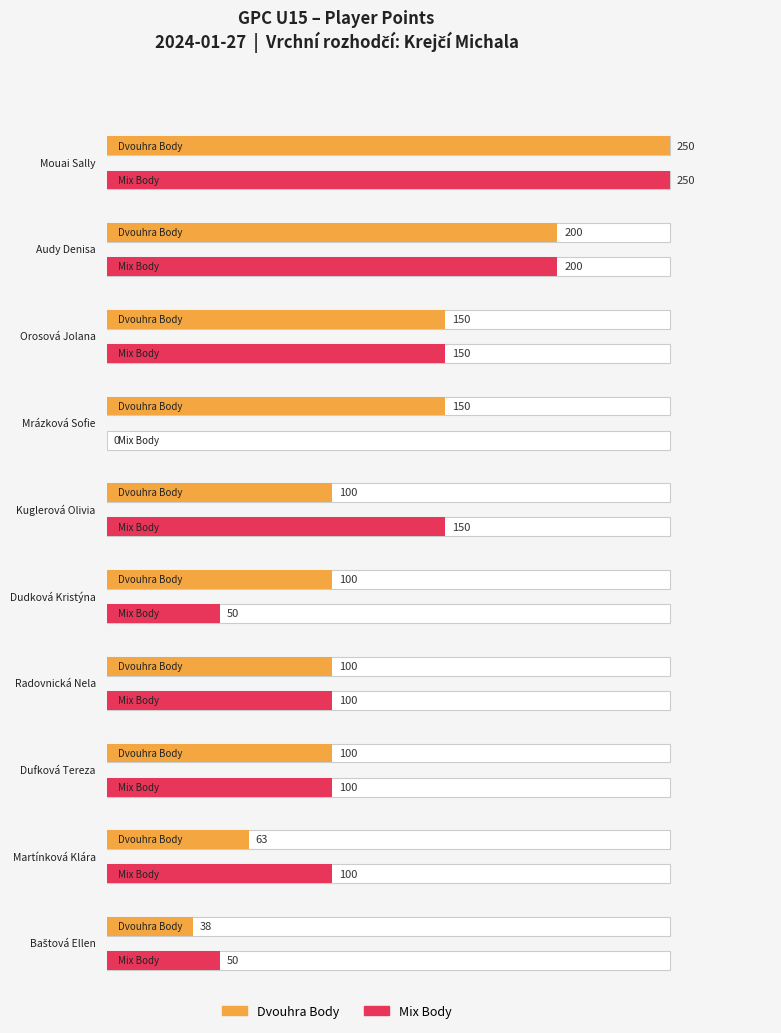

What is the difference between the Mix Body values at Dufková Tereza and Kuglerová Olivia?

50